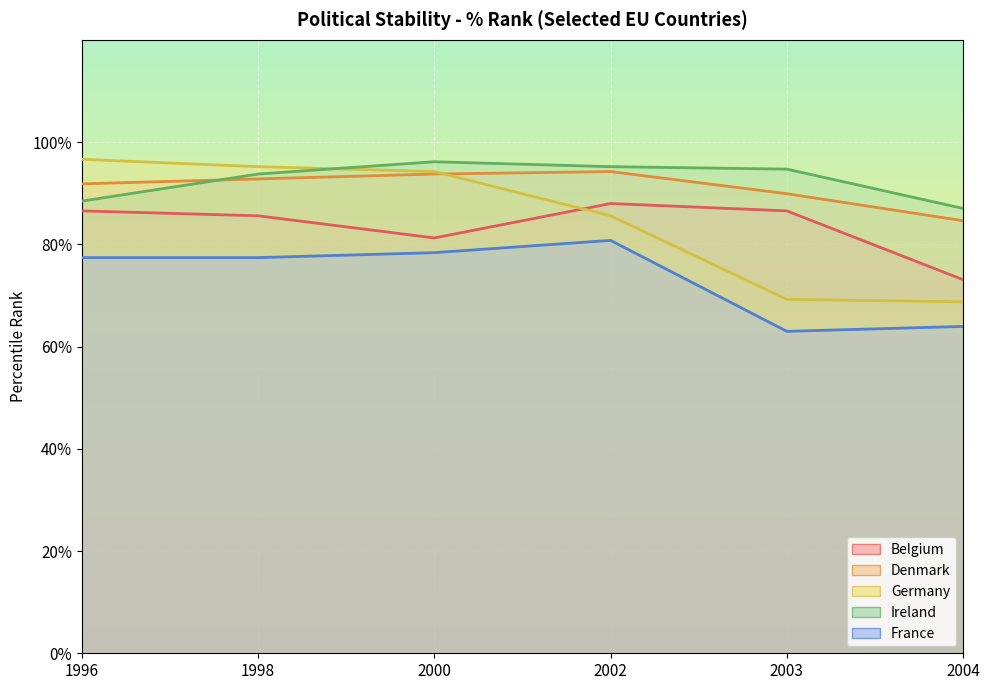

How many lines are shown in the chart?

5